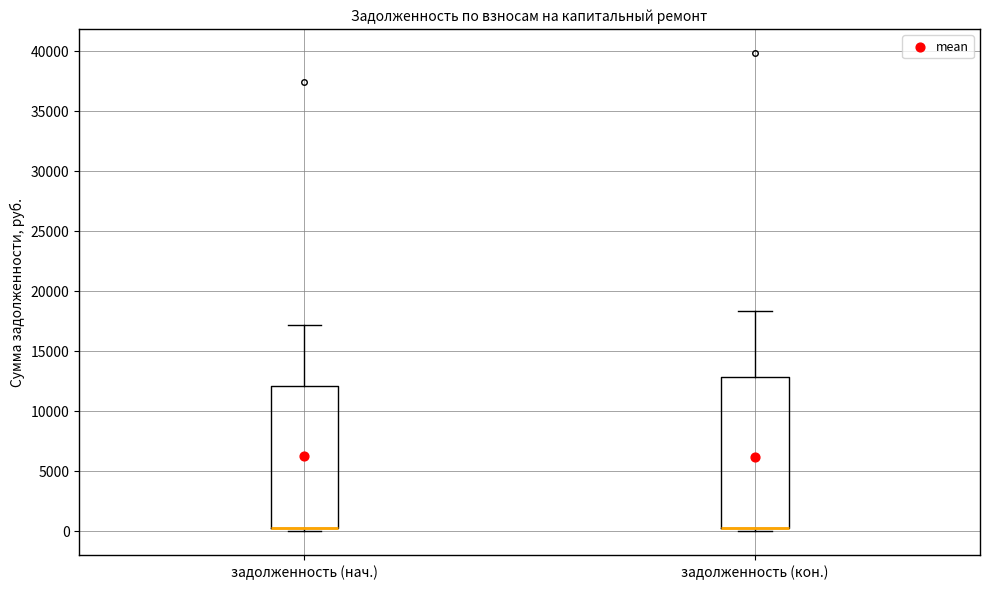

Which box is the tallest, from its lower edge to its upper edge?

задолженность (кон.)